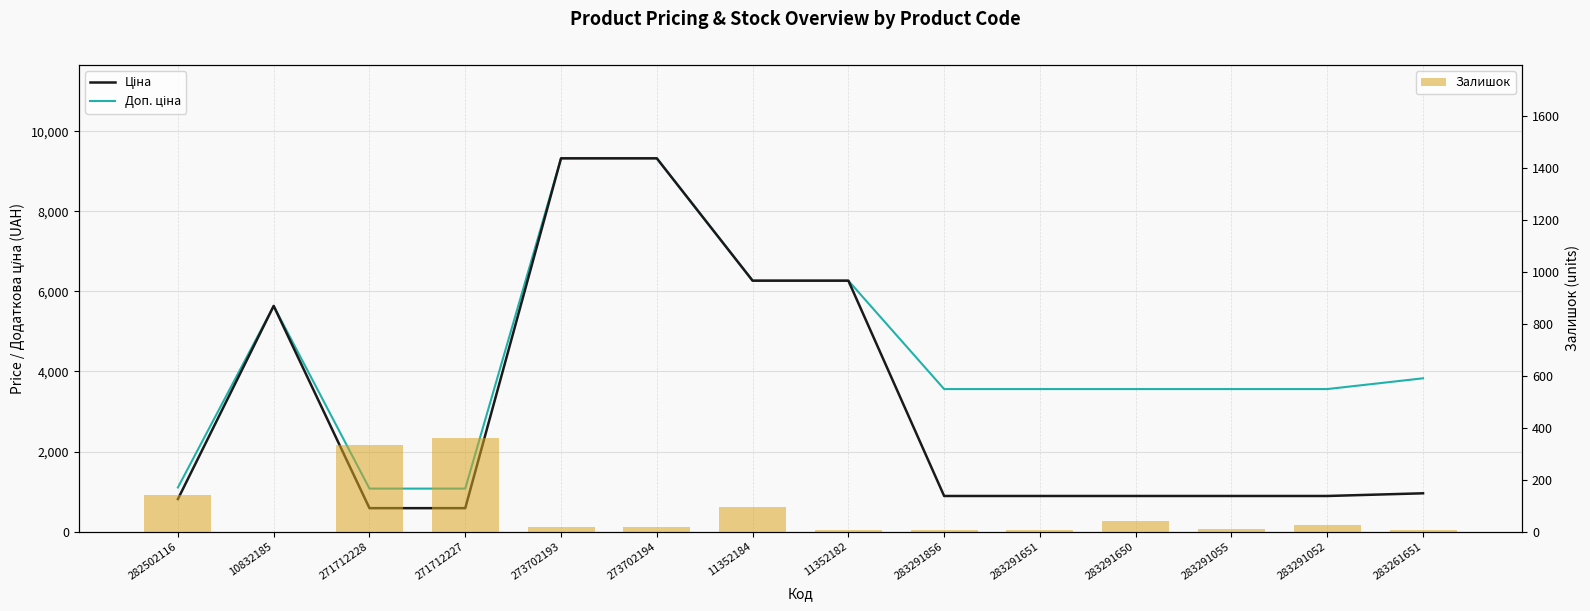

Which series has the largest total across all categories?

Доп. ціна